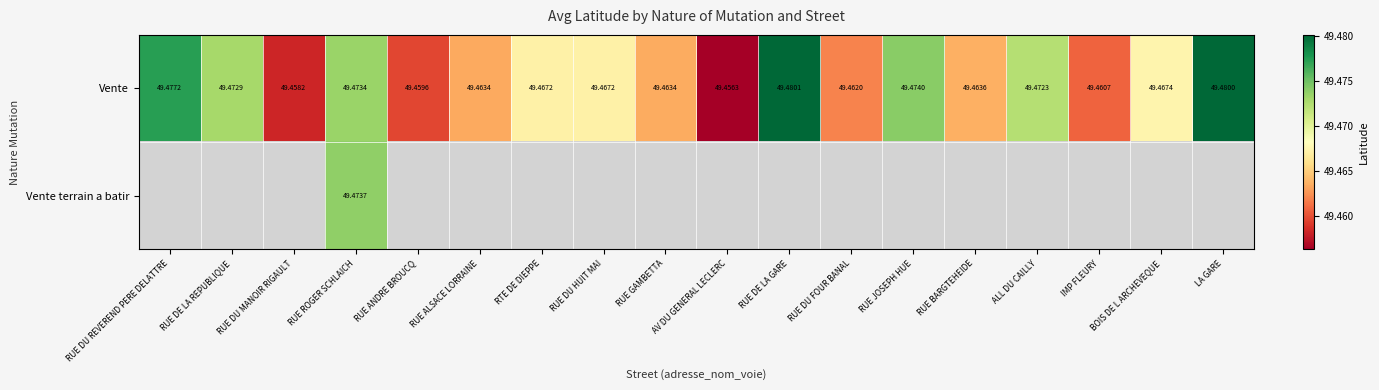

What is the maximum value shown in the chart?

49.5